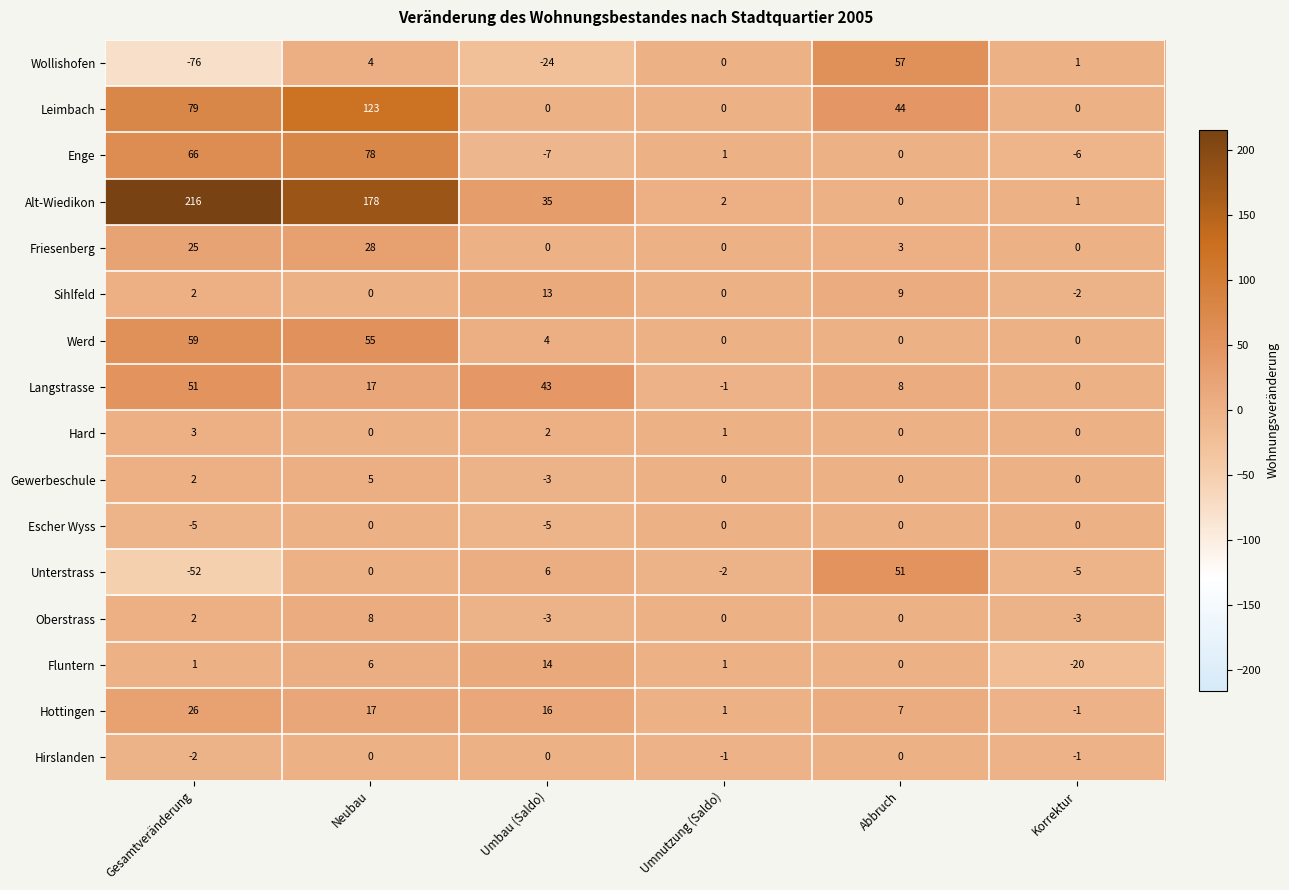

The value of Enge at Korrektur is -4. True or false?

False